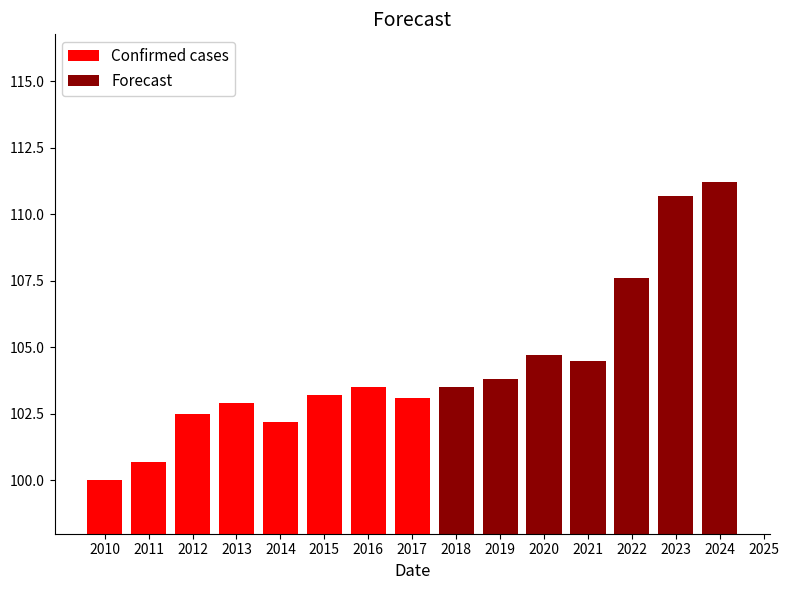

Is it true that Forecast equals 139.2 at 2014?

False